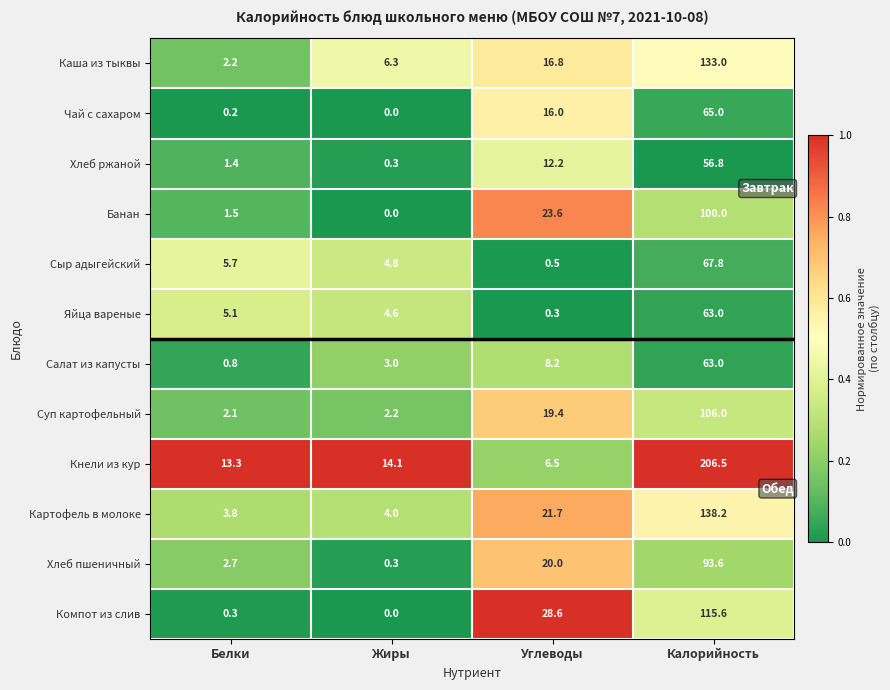

What is the spread (max minus min) of values at Белки?

13.1